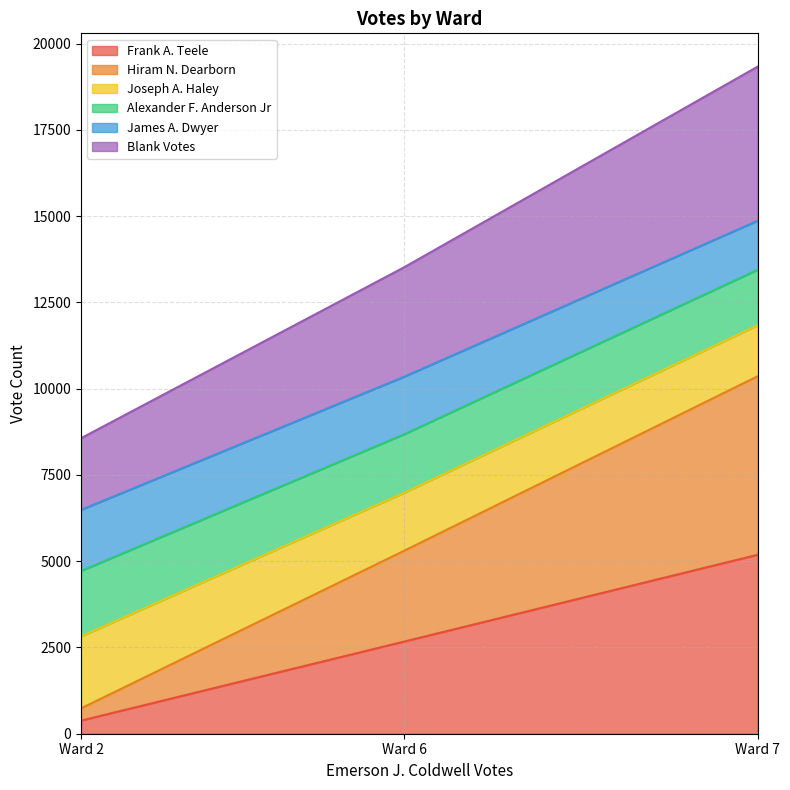

At which label does Frank A. Teele reach its peak?

Ward 7